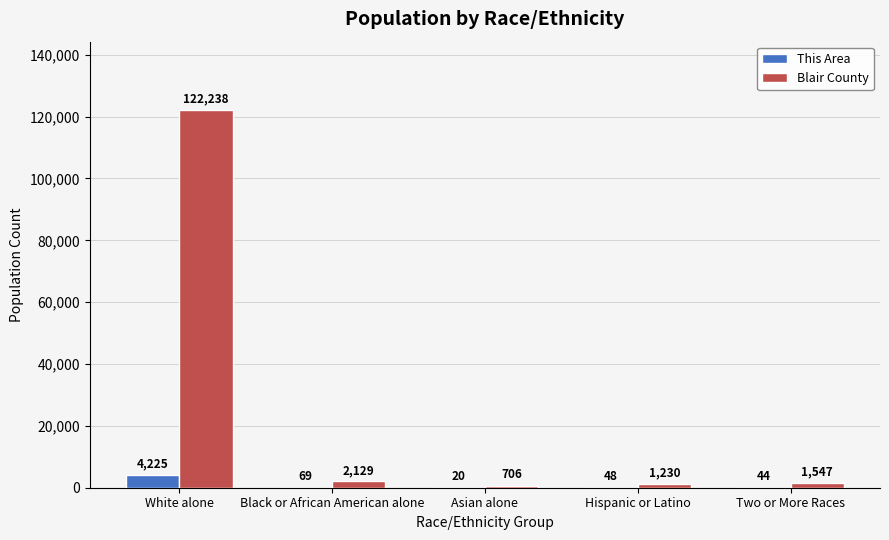

How many data points does each series have?

5